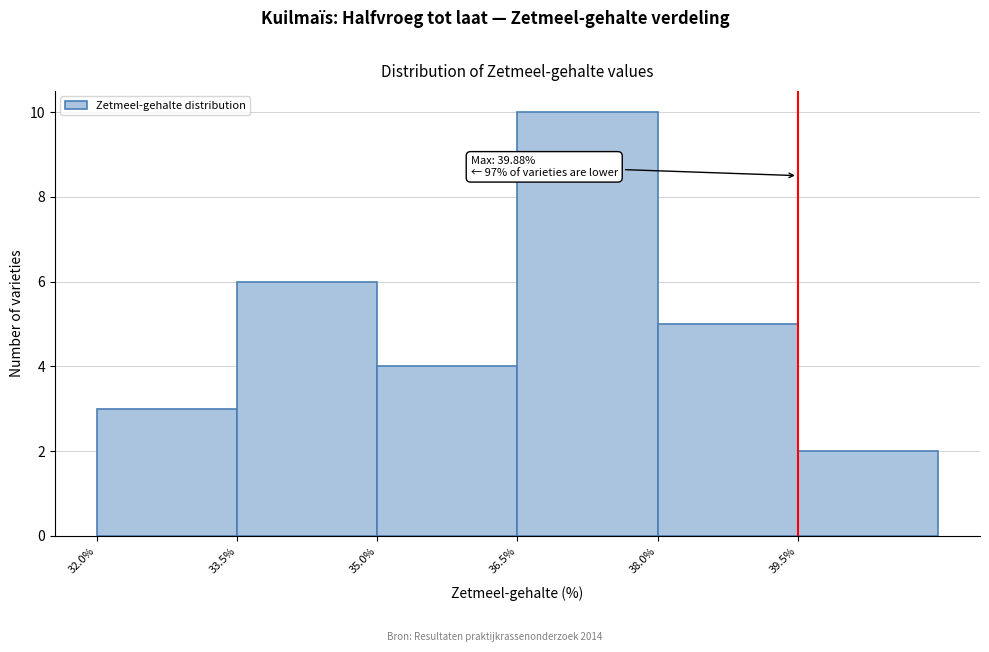

Which range on the x-axis has the tallest bar?

36.5 to 38.0